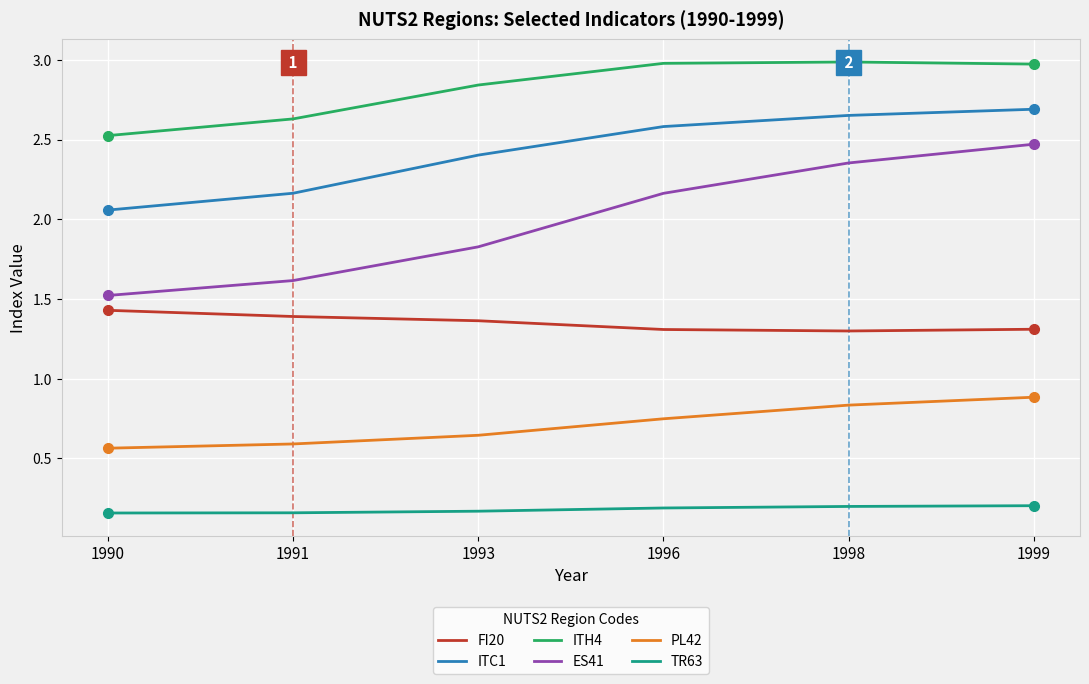

True or false: ITH4 has more than 1 interior local peaks.

False